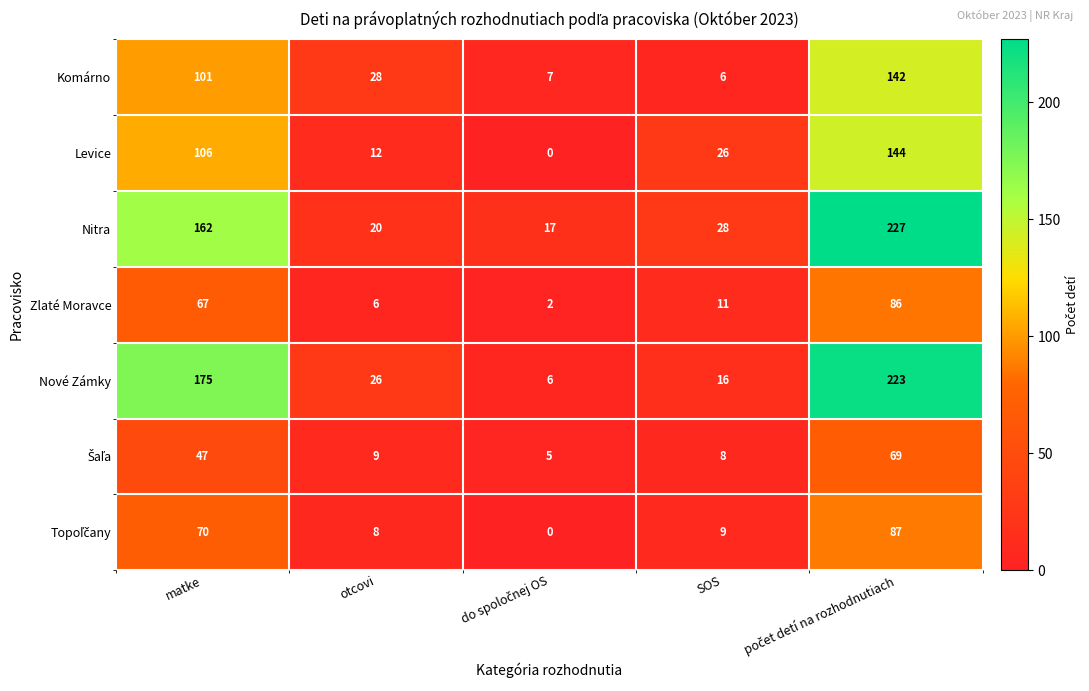

What is the sum of all Zlaté Moravce values?

172